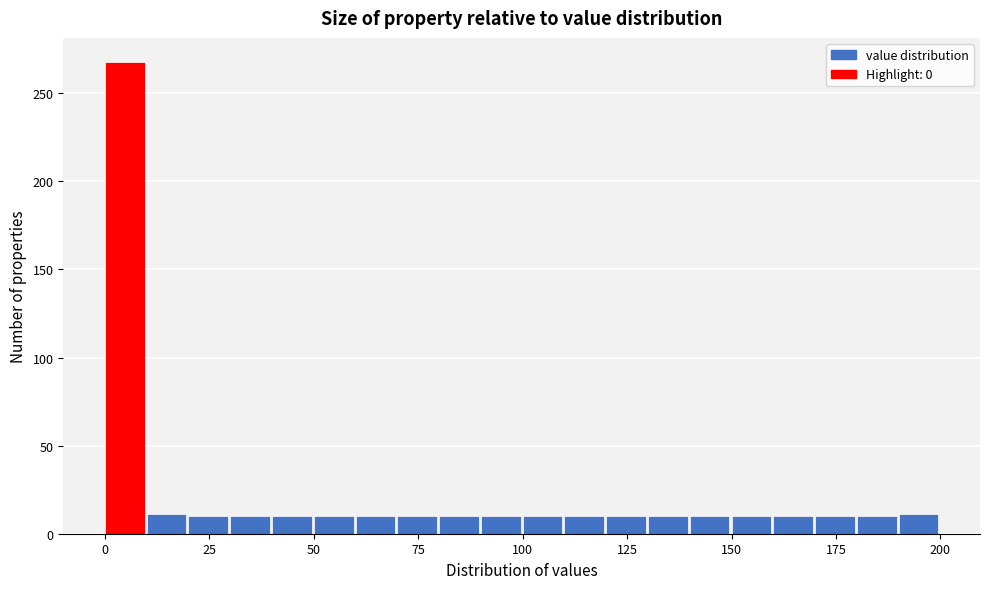

Read against the x-axis, roughly where is the centre of the tallest bar?

5